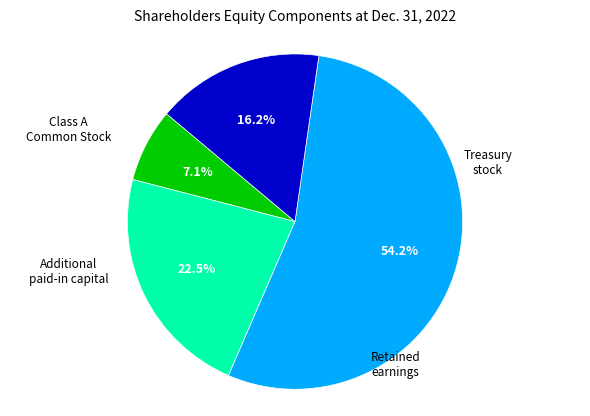

How many segments does this pie chart have?

4